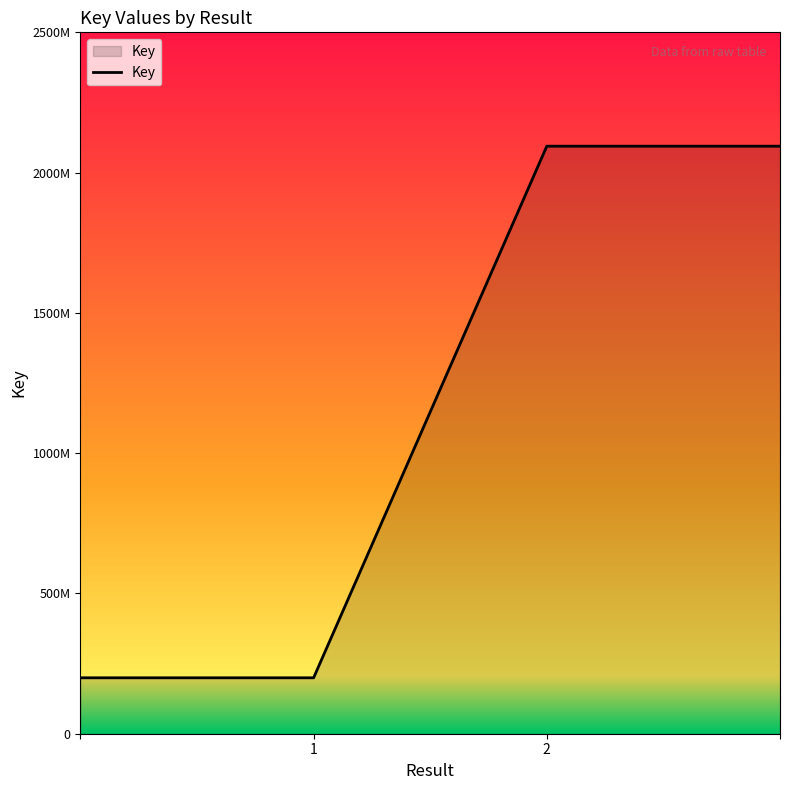

What is the label of the 4th point from the right?

1